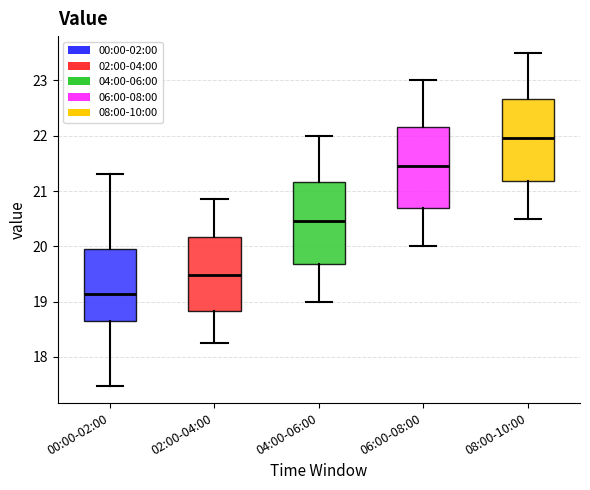

Which box's median line is the highest?

08:00-10:00